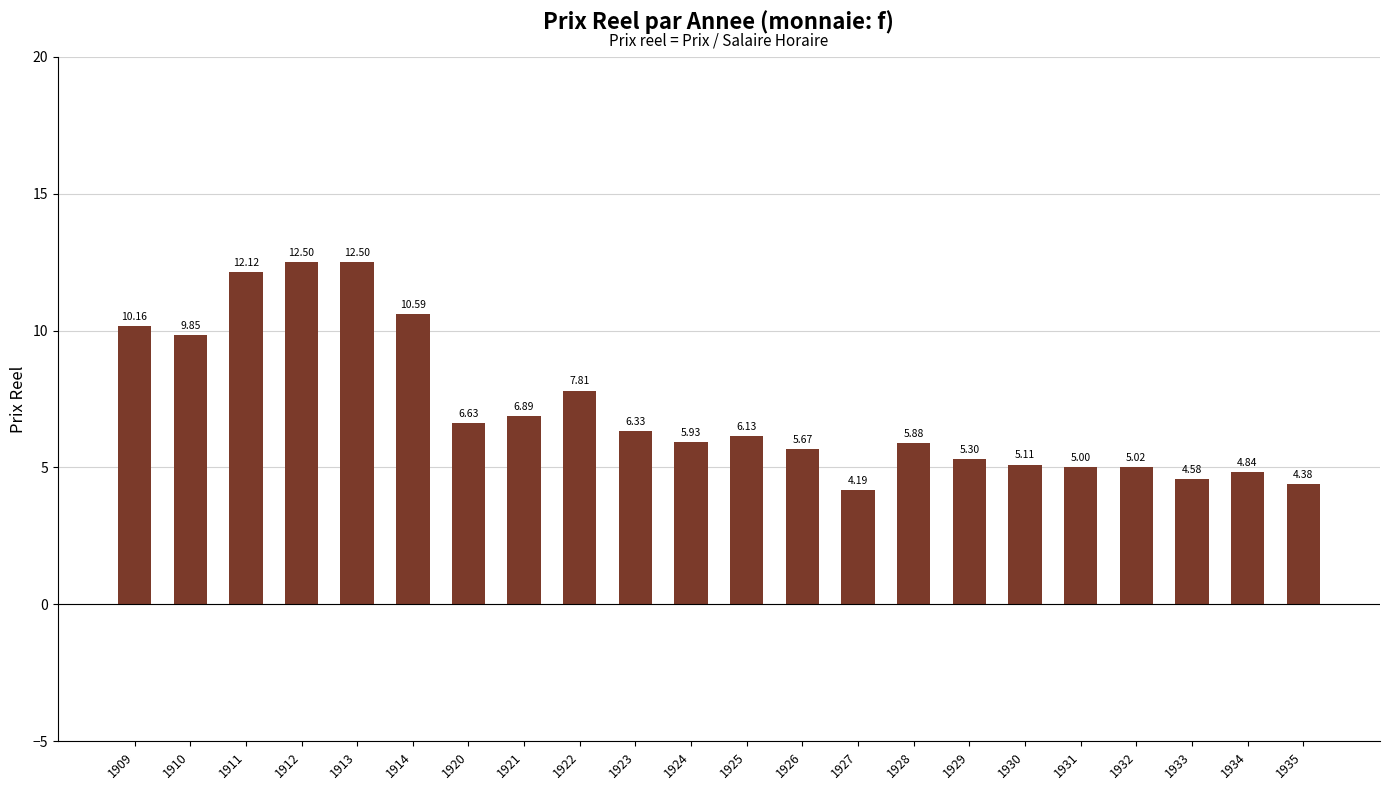

Between 1928 and 1912, which is larger?

1912